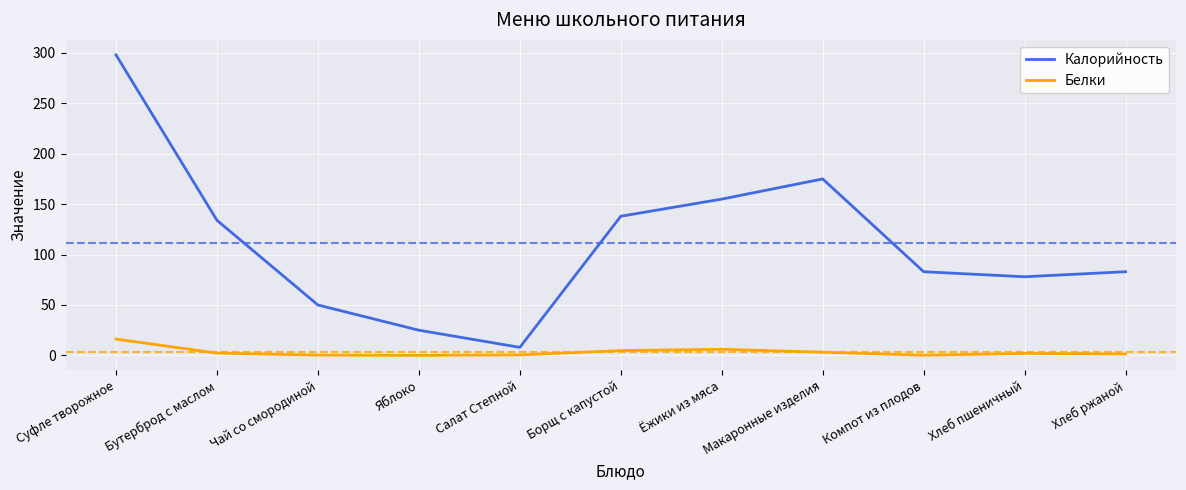

Is it true that Калорийность equals 125.6 at Хлеб ржаной?

False